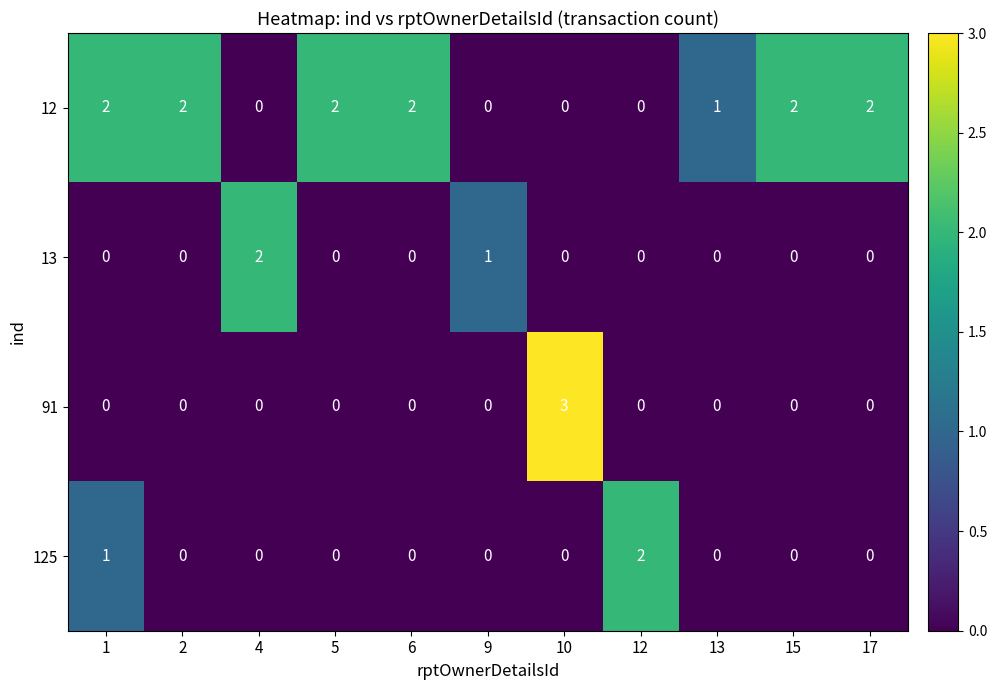

What is the spread (max minus min) of values at 13?

1